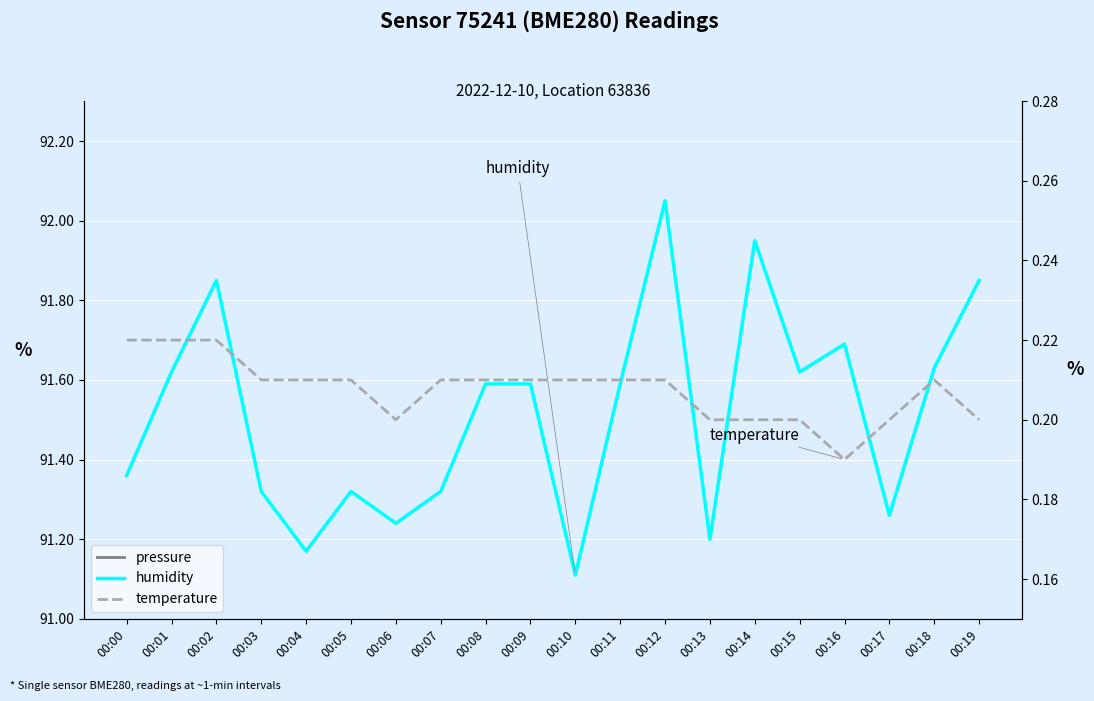

Which category has the lowest value across all series?

00:16